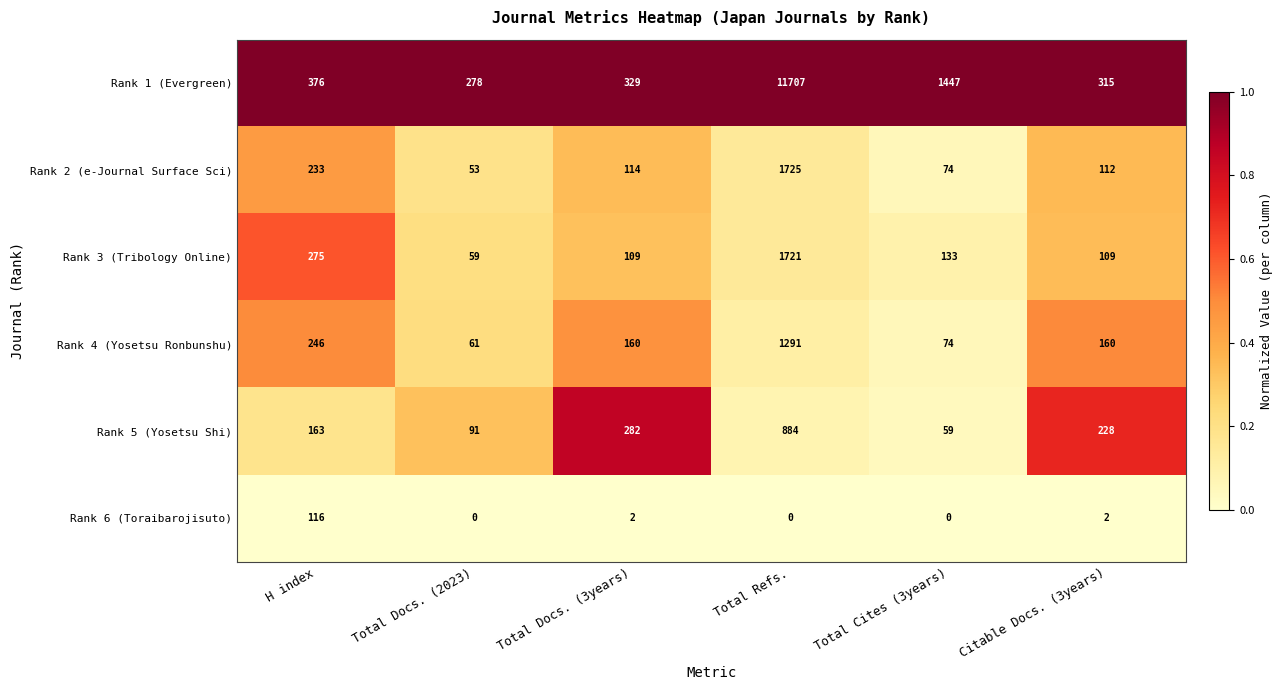

What is the maximum value shown in the chart?

11707